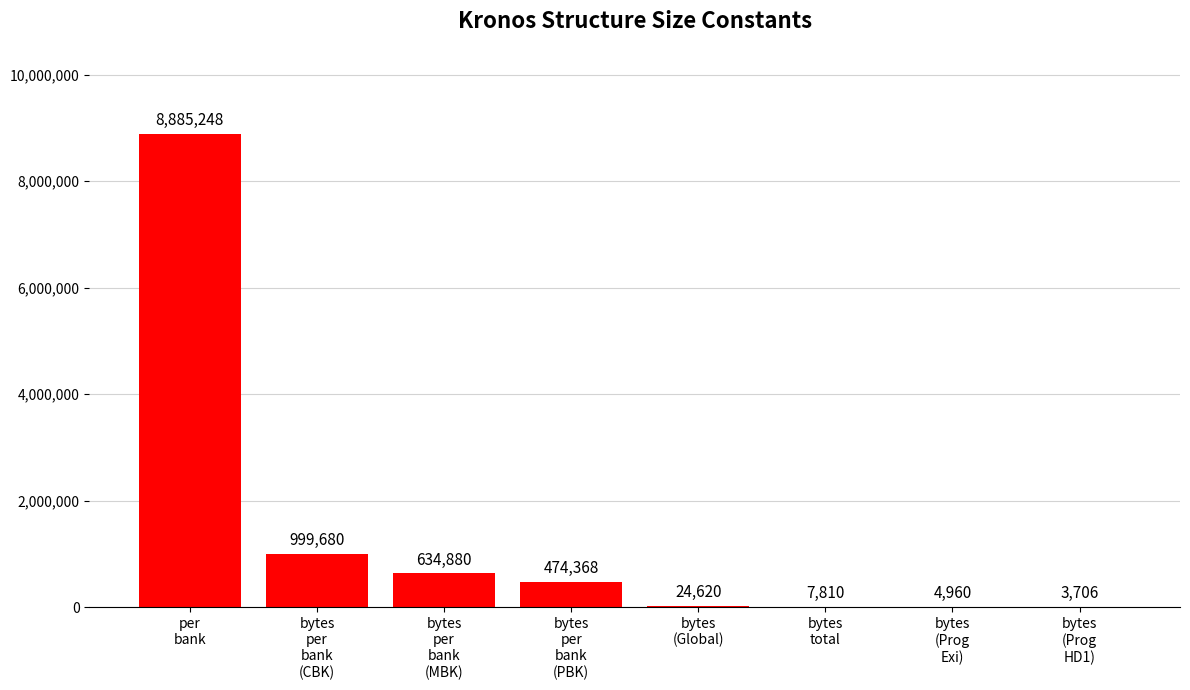

The value at bytes
per
bank
(PBK) is 474368. True or false?

True